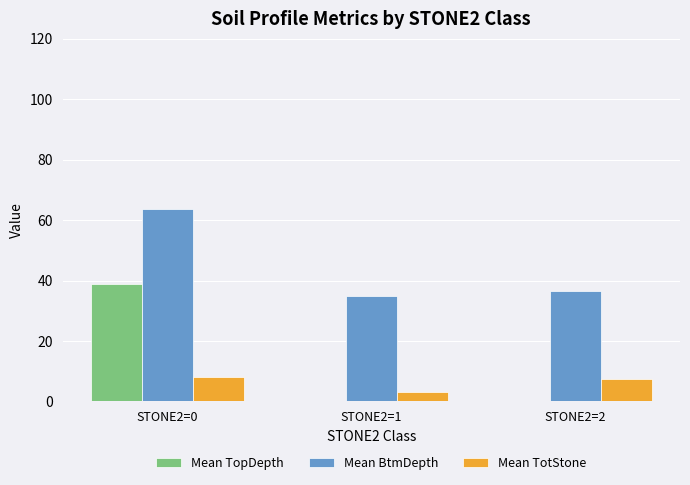

Which label corresponds to the largest value in the chart?

STONE2=0